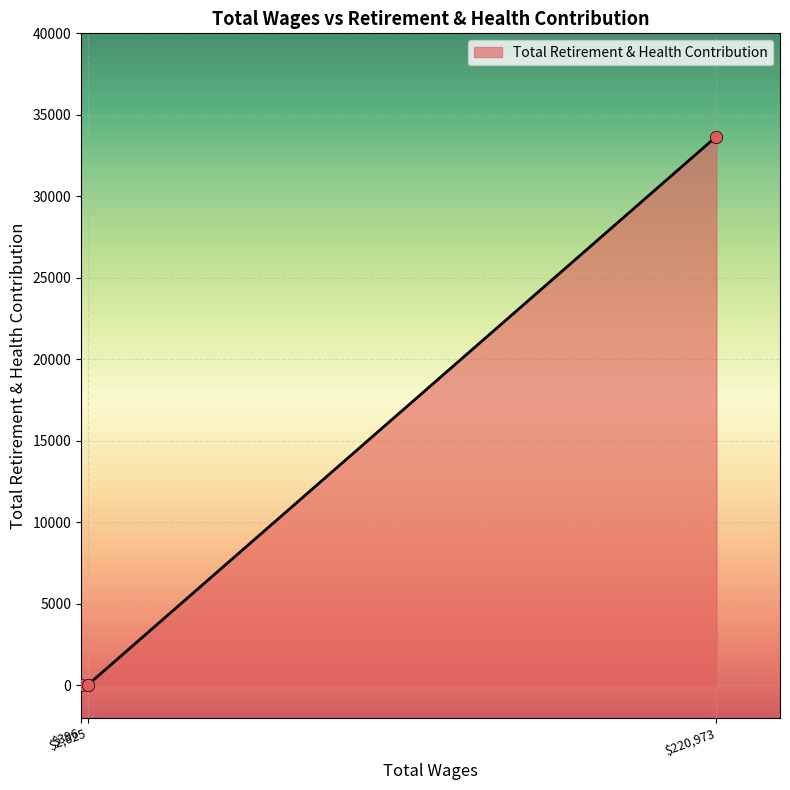

What is the maximum value shown in the chart?

33668